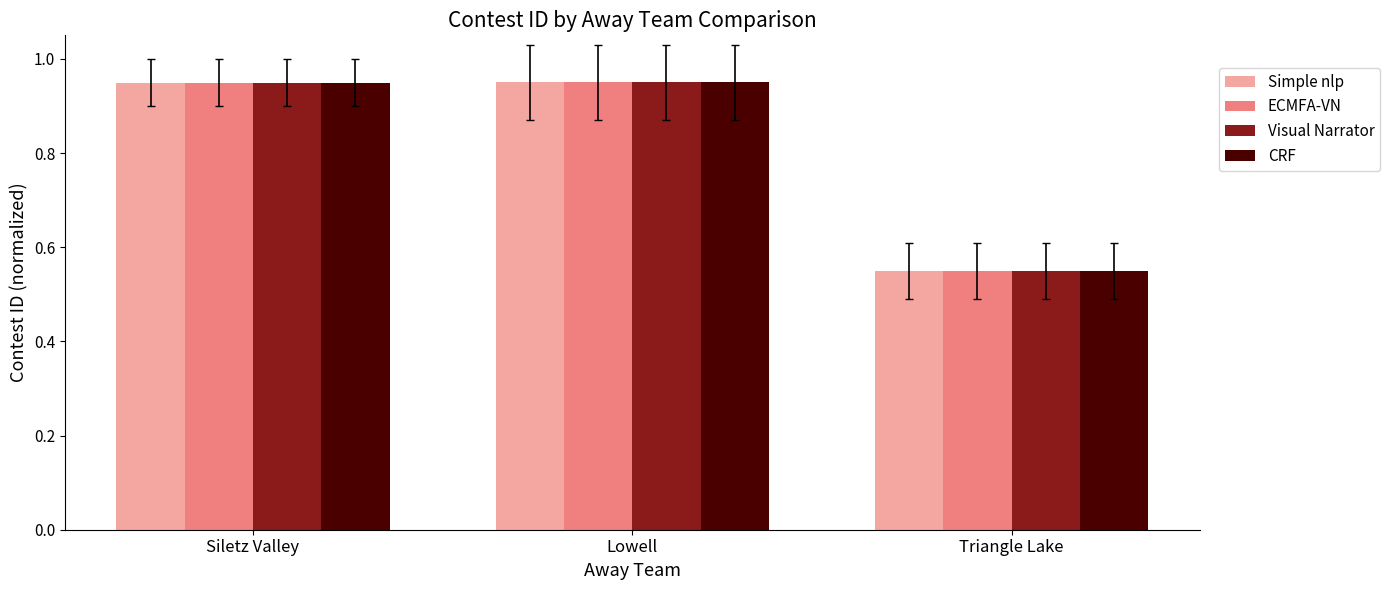

Which label corresponds to the smallest value in the chart?

Triangle Lake